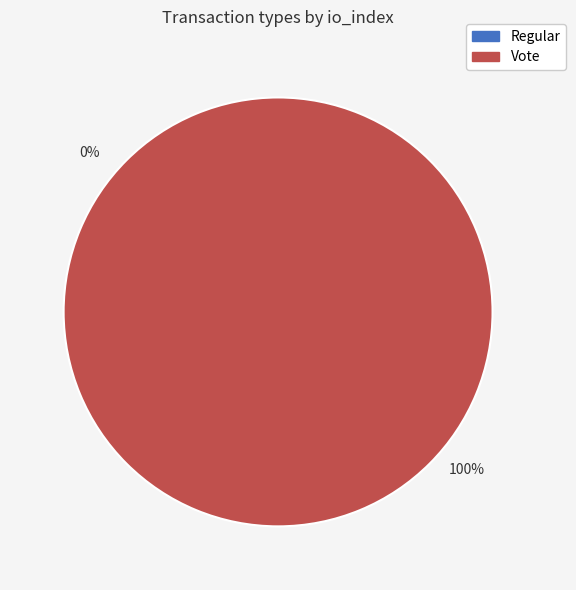

To the nearest percent, what is the combined percentage of Vote and Regular?

100%